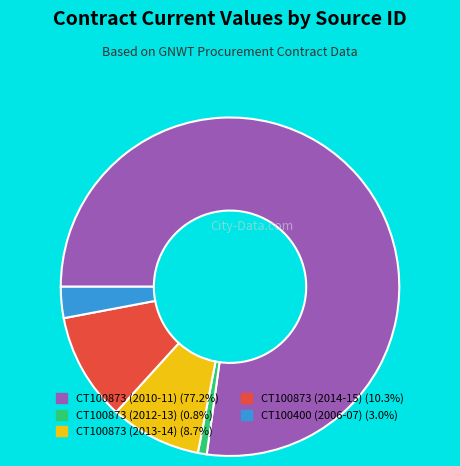

Approximately how many times larger is the value at CT100873 (2010-11) compared to CT100873 (2012-13)?

91.2